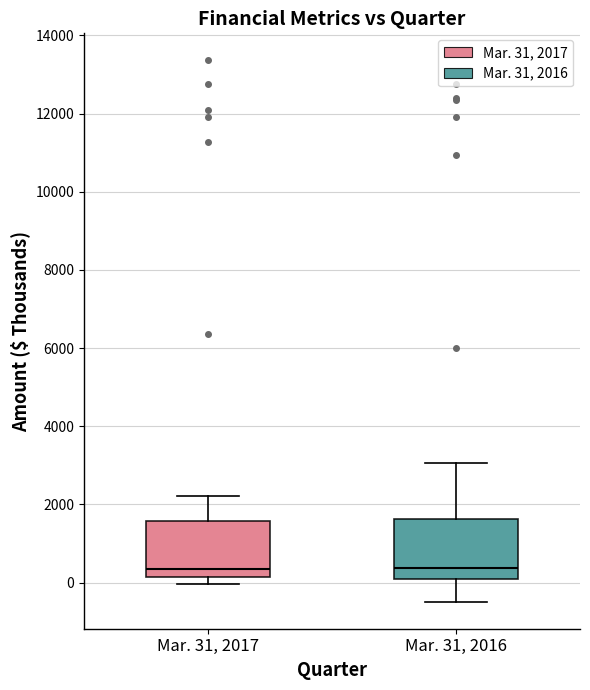

Reading left to right, transcribe this box plot: for each box, give where its median line is, the range the box spans, and where its two whiskers end, as read against the y-axis. The values are not printed on the chart, so give them approximately, as read against the axis.

Mar. 31, 2017: median 400, box 200 to 1600, whiskers 0 to 2200
Mar. 31, 2016: median 400, box 0 to 1600, whiskers -400 to 3000